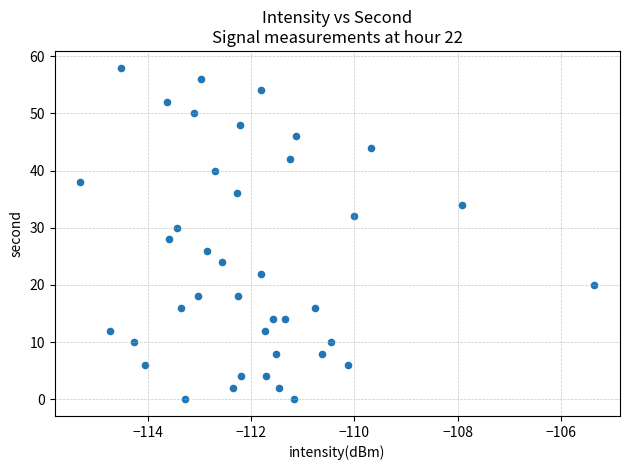

What is the range of Y values (max minus min)?

58